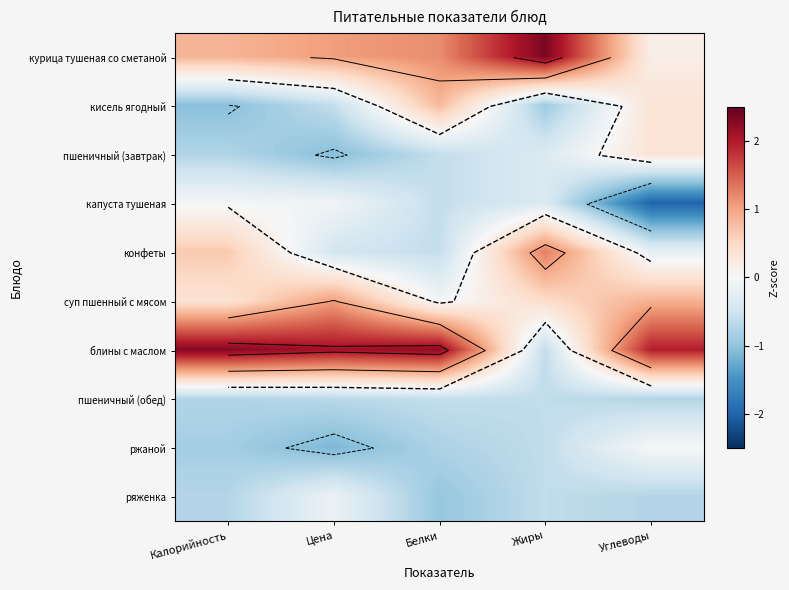

What is the highest value of the блины с маслом series?

2.3